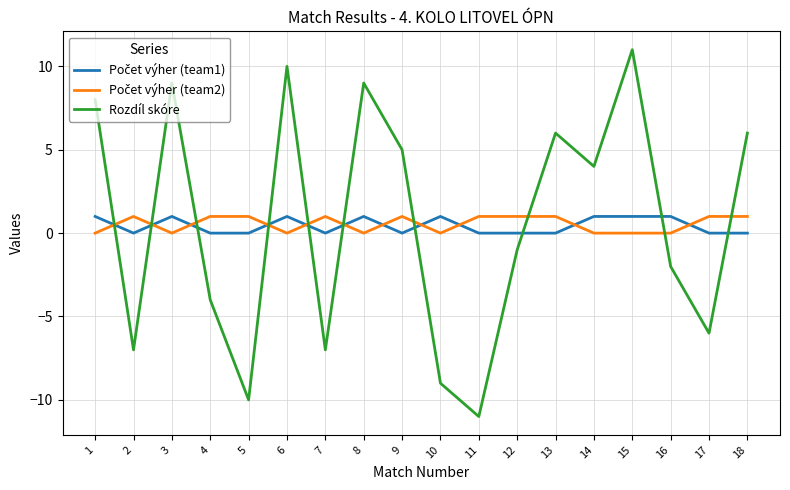

Is it true that Rozdíl skóre equals -6 at 5?

False